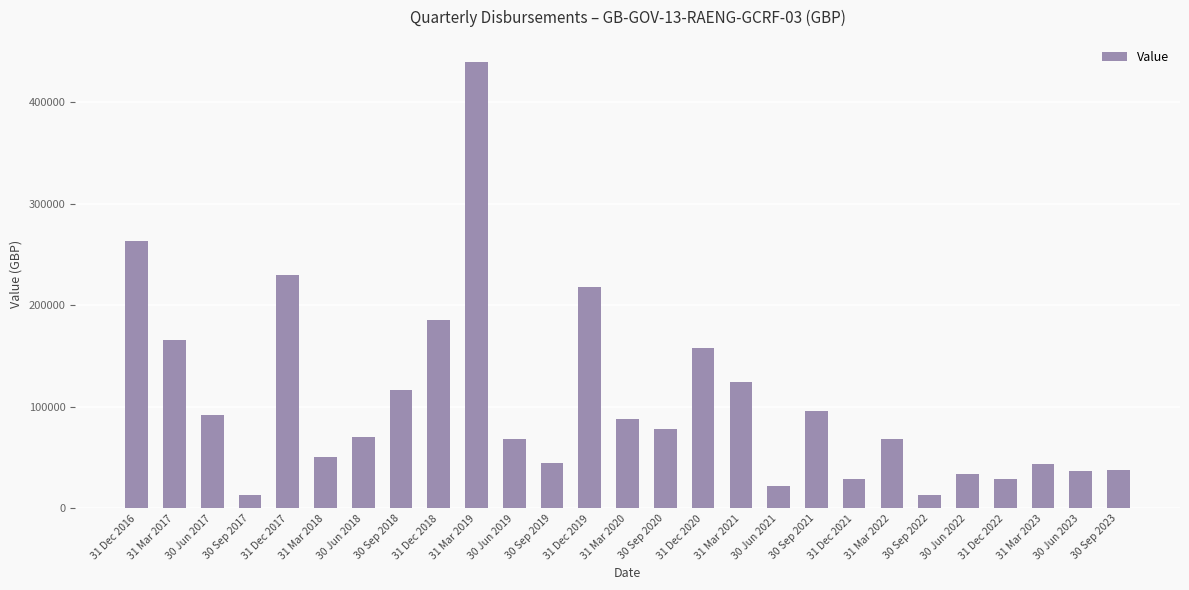

What is the change in value from 31 Mar 2022 to 30 Sep 2022?

-54960.7